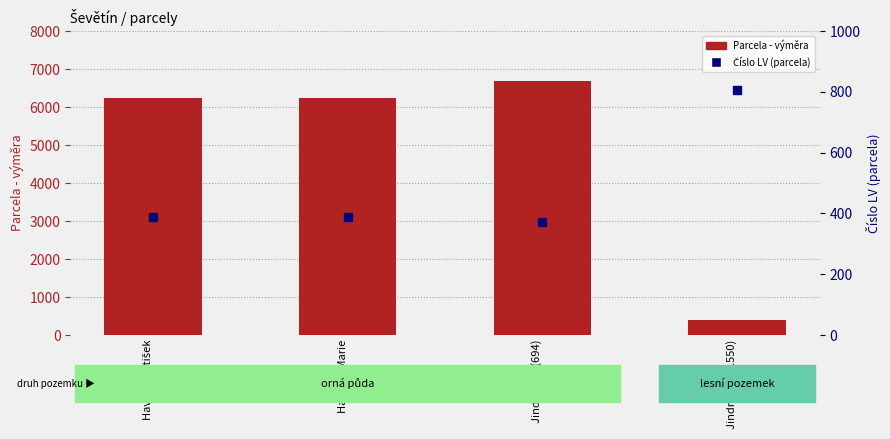

Which series has the largest total across all categories?

Parcela - výměra